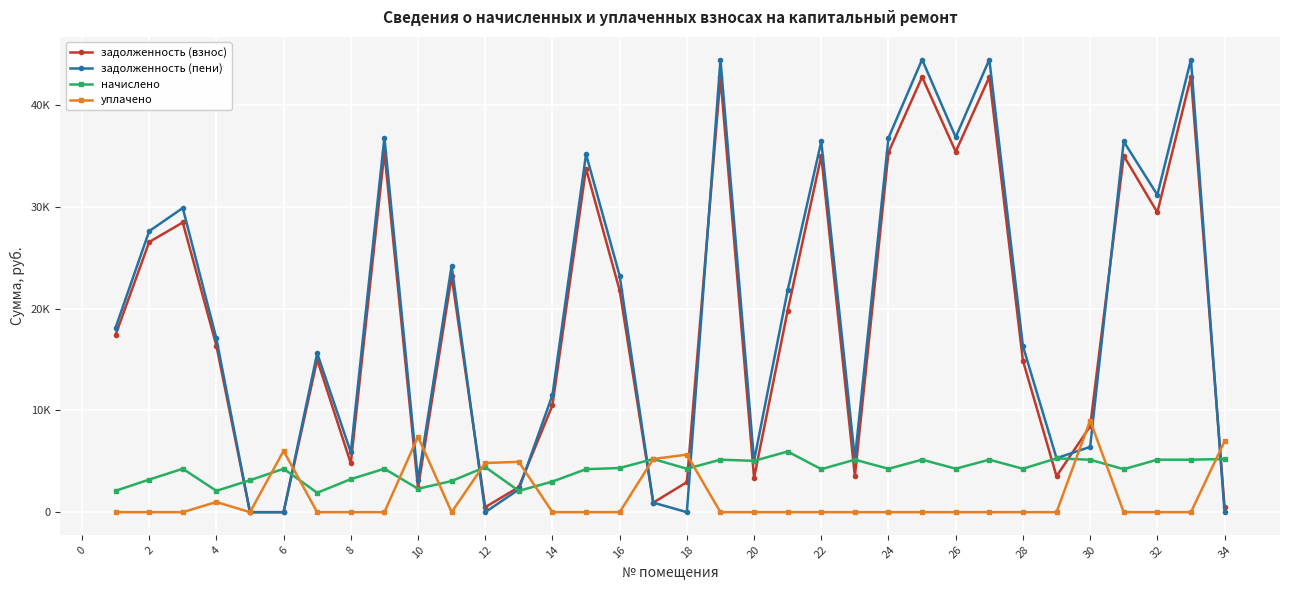

True or false: уплачено and задолженность (пени) intersect in this chart.

True